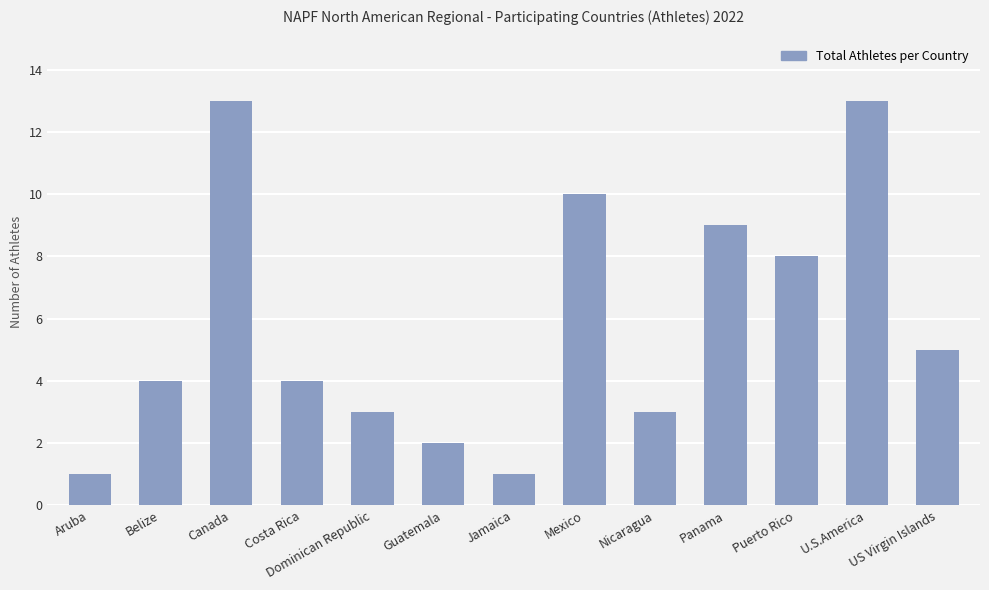

What is the smallest value displayed?

1